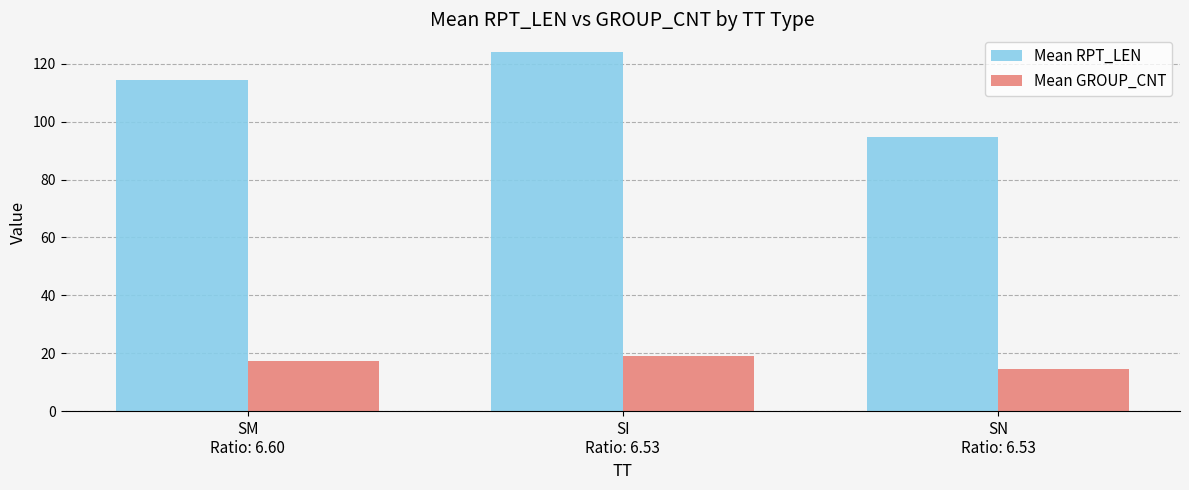

Read the Mean GROUP_CNT value at SI
Ratio: 6.53.

19.0